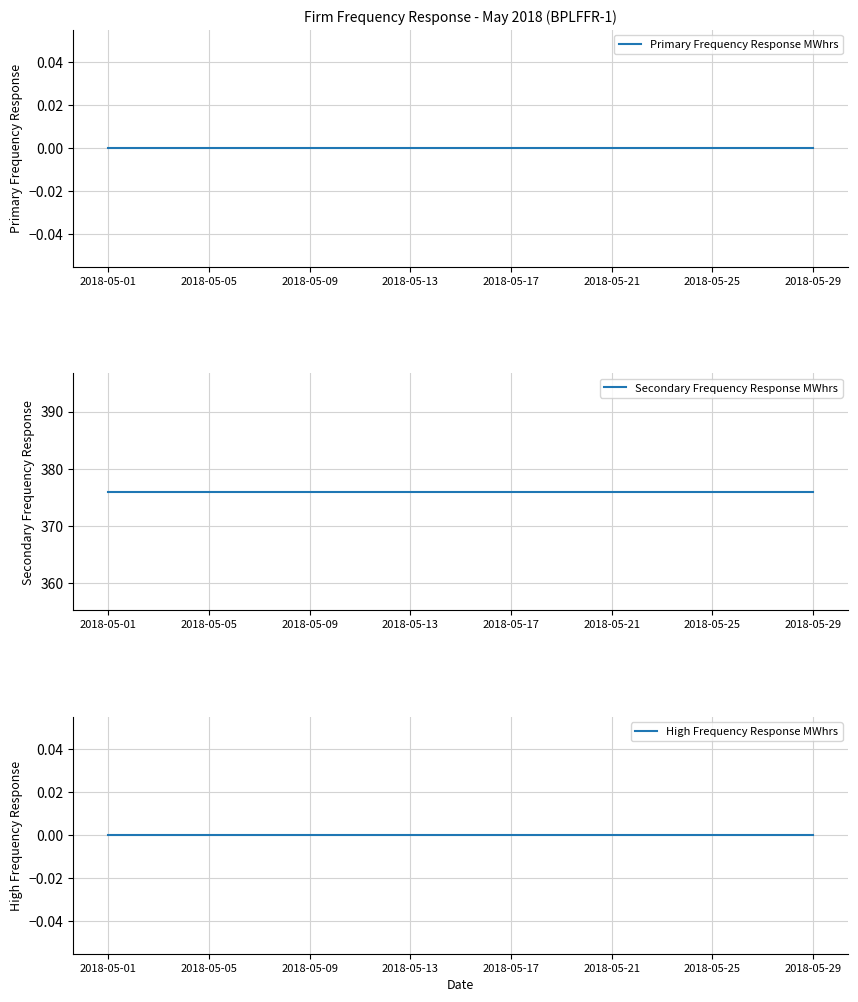

Which series has the largest range (max minus min)?

Primary Frequency Response MWhrs